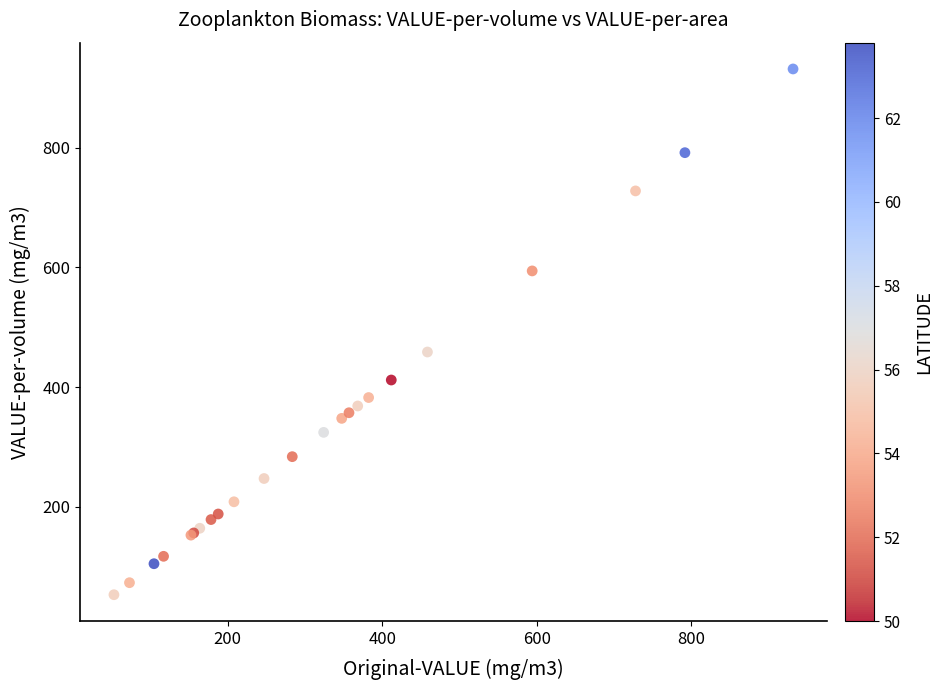

What Y value in the scatter plot is closest to 492?

458.6